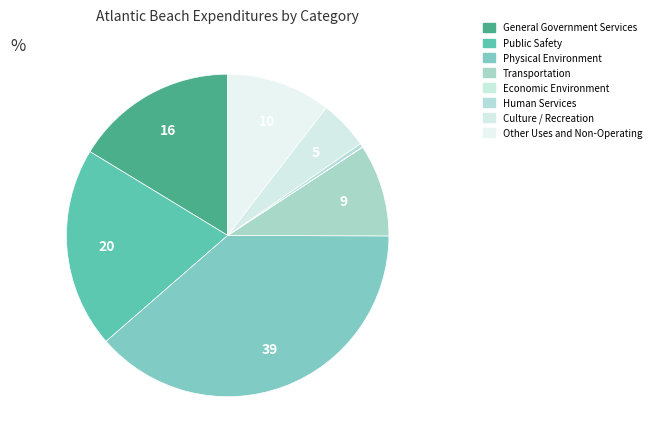

What is the total percentage of Other Uses and Non-Operating and Public Safety?

30.6%